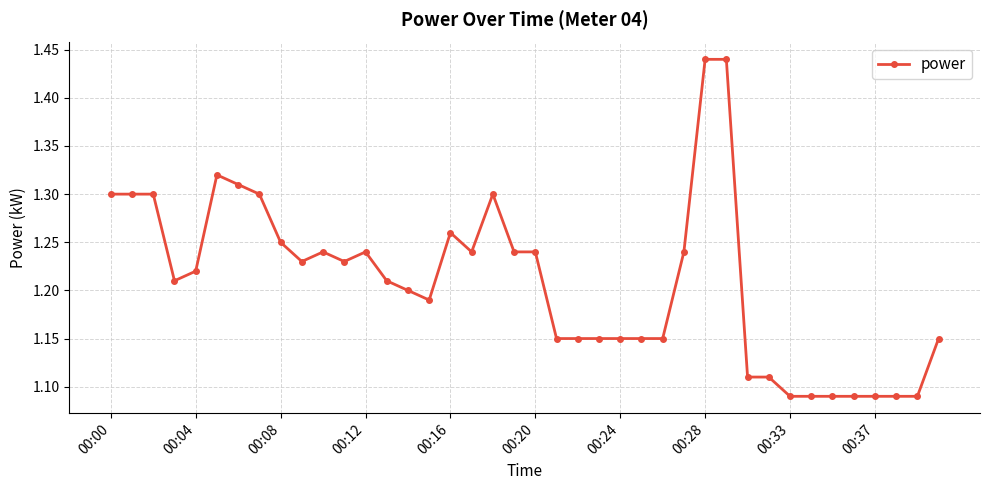

Count the values in the range 1 to 2.

40